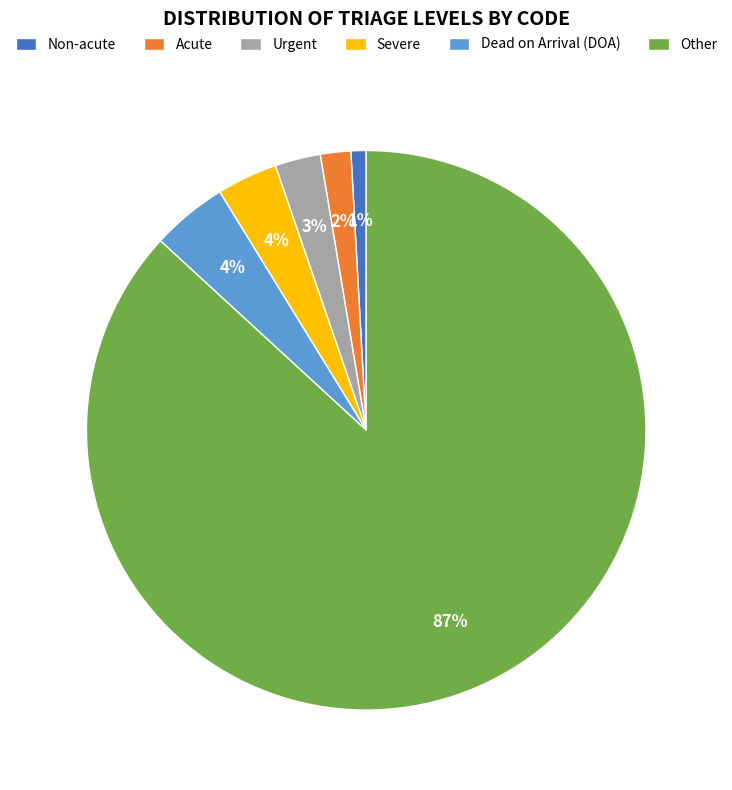

Between Non-acute and Severe, which is larger?

Severe